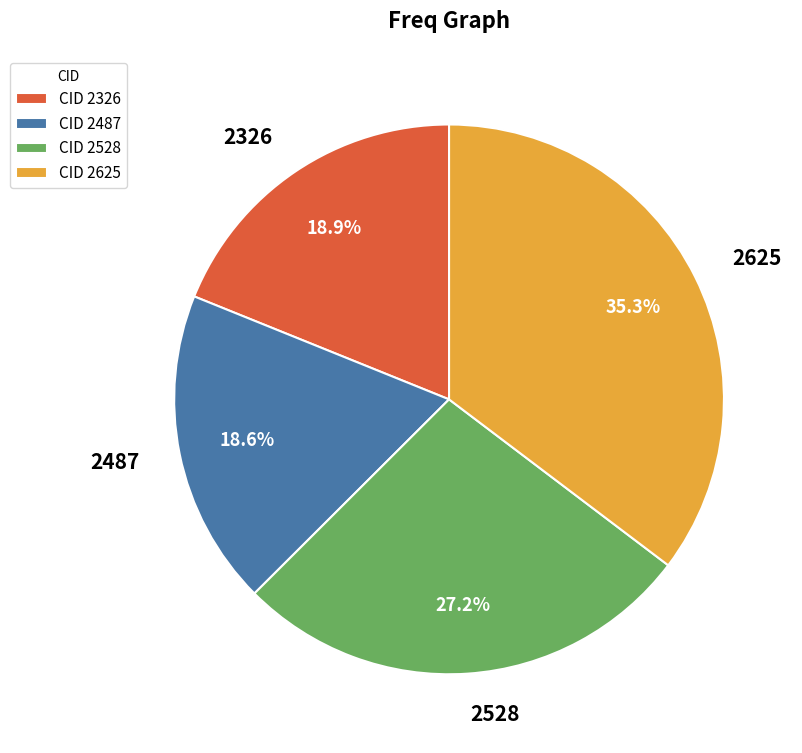

Does 2528 represent more than half of the total?

No